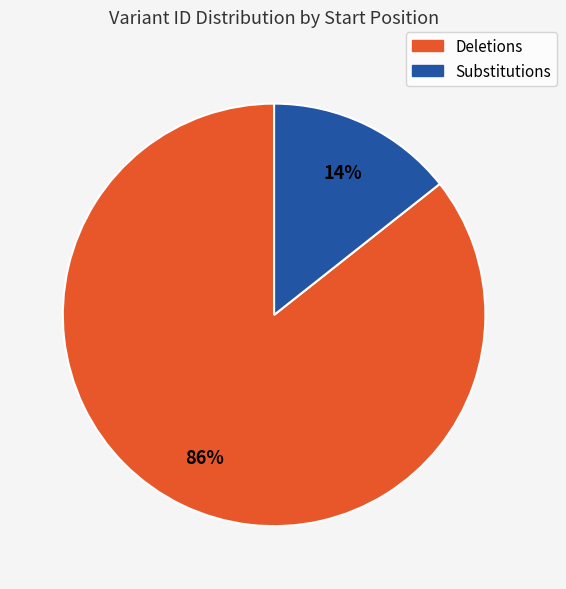

To the nearest percent, what is the average slice percentage?

50%